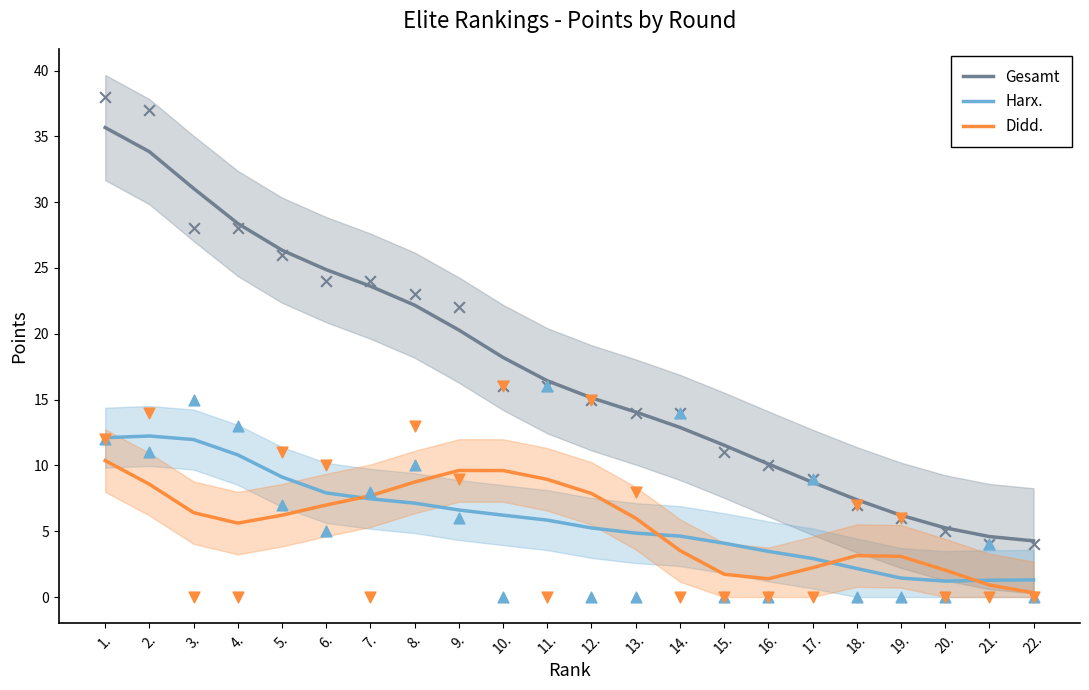

Which series reaches the minimum Y coordinate?

Didd.